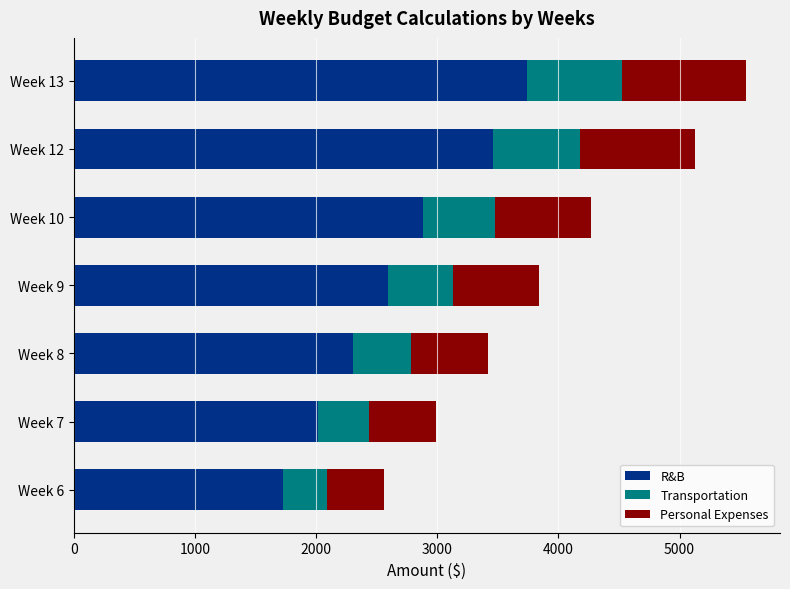

What is the highest value of the R&B series?

3744